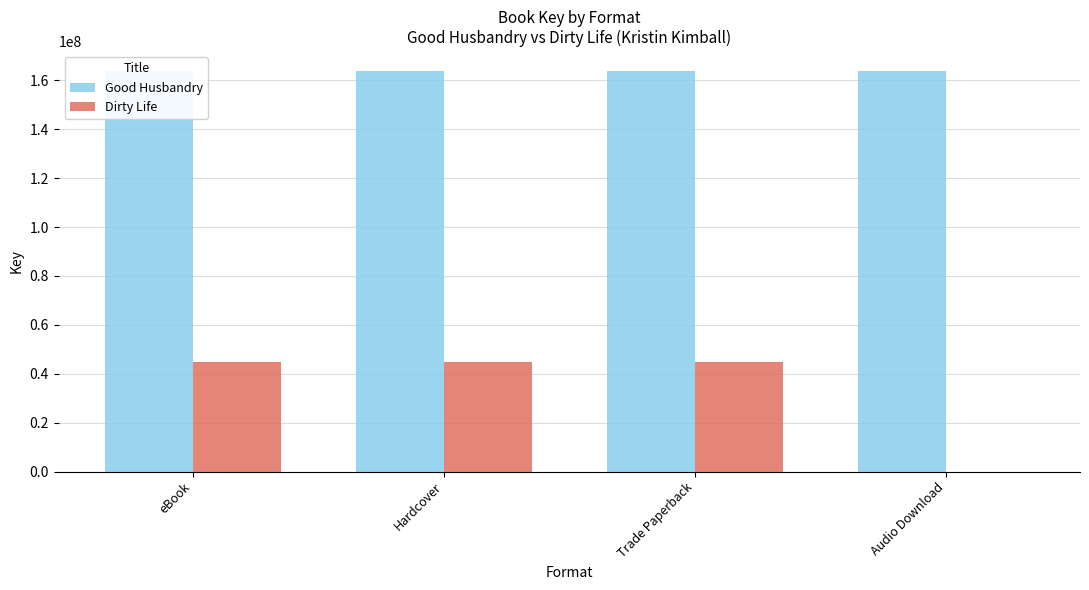

What value does the Good Husbandry series have at eBook?

163714393